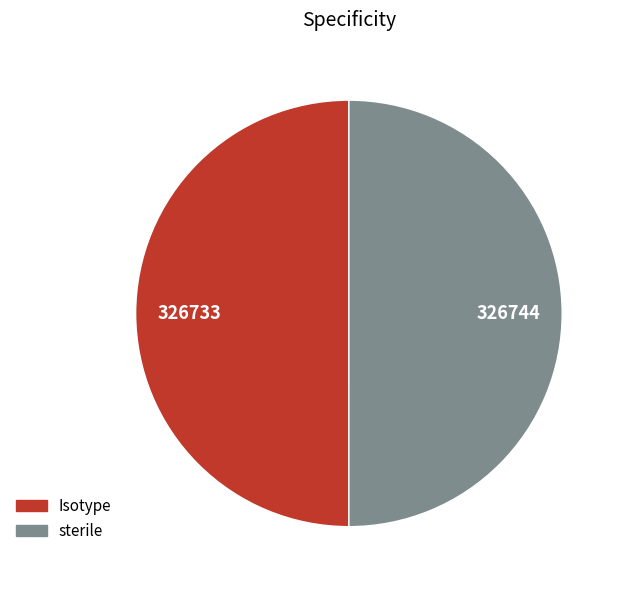

True or false: sterile accounts for 50% of the total.

True